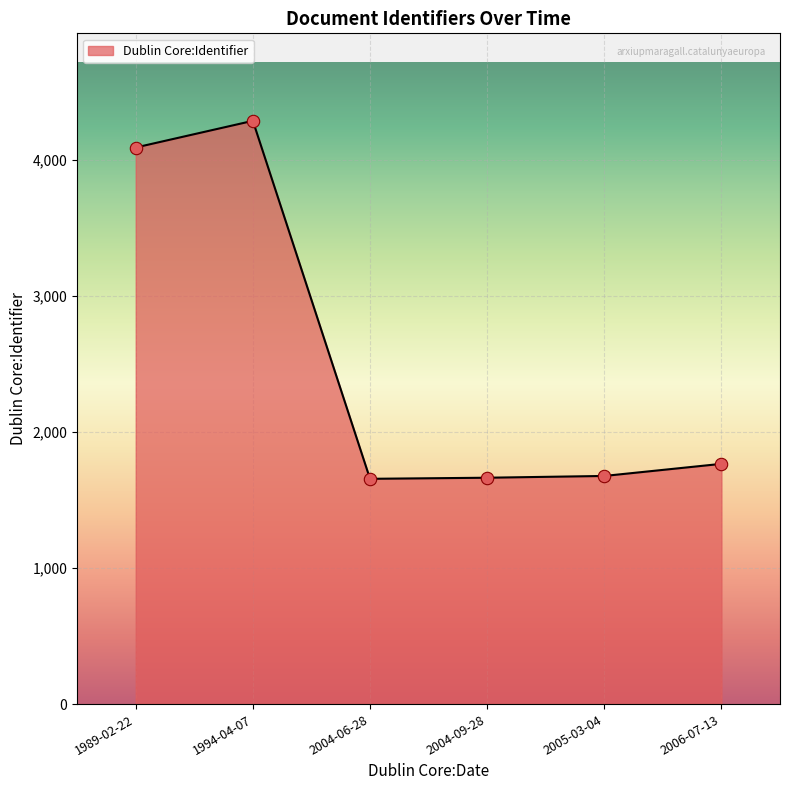

What is the change in value from 2004-06-28 to 2006-07-13?

+110